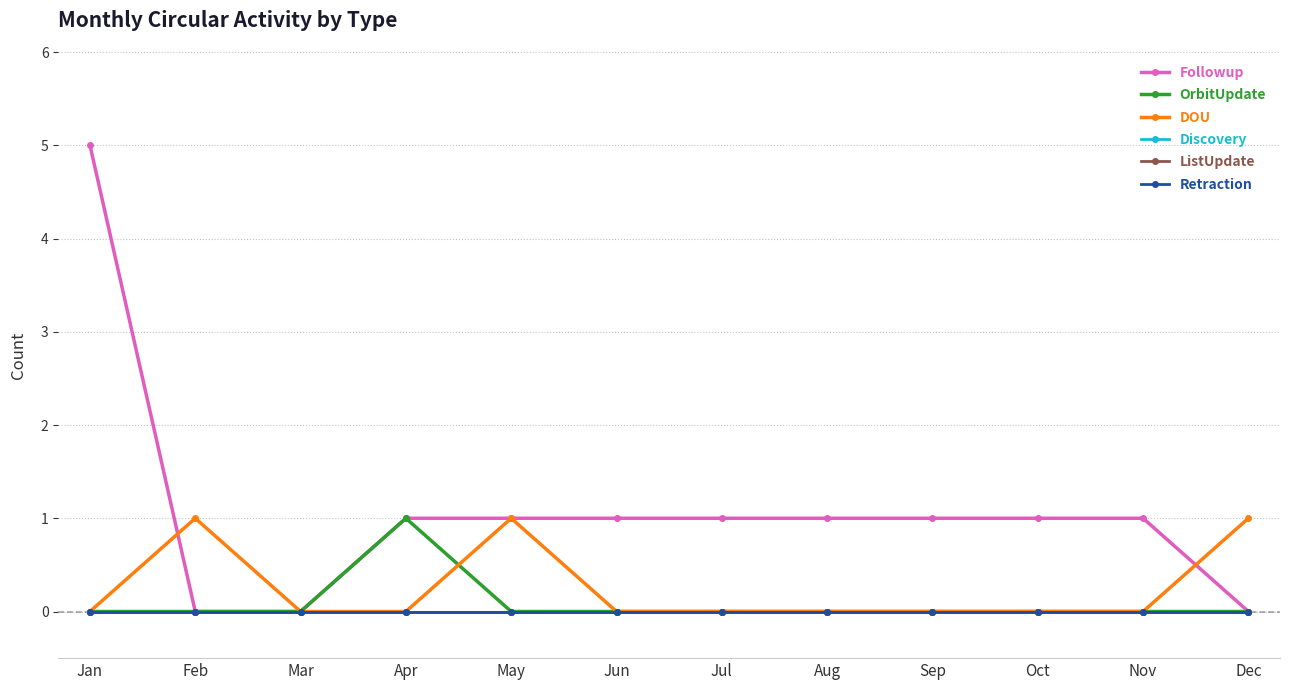

Rank the series at Jan from highest to lowest value.

Followup, OrbitUpdate, DOU, Discovery, ListUpdate, Retraction